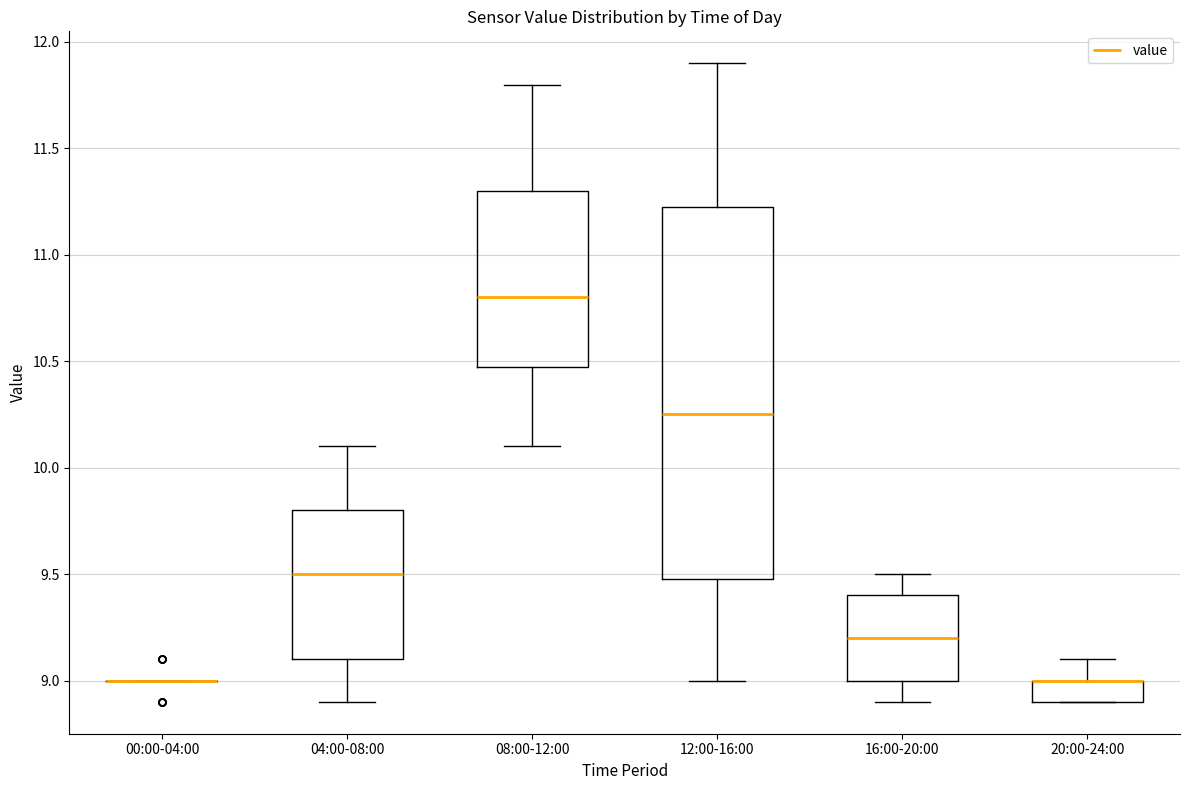

Which box is the tallest, from its lower edge to its upper edge?

12:00-16:00